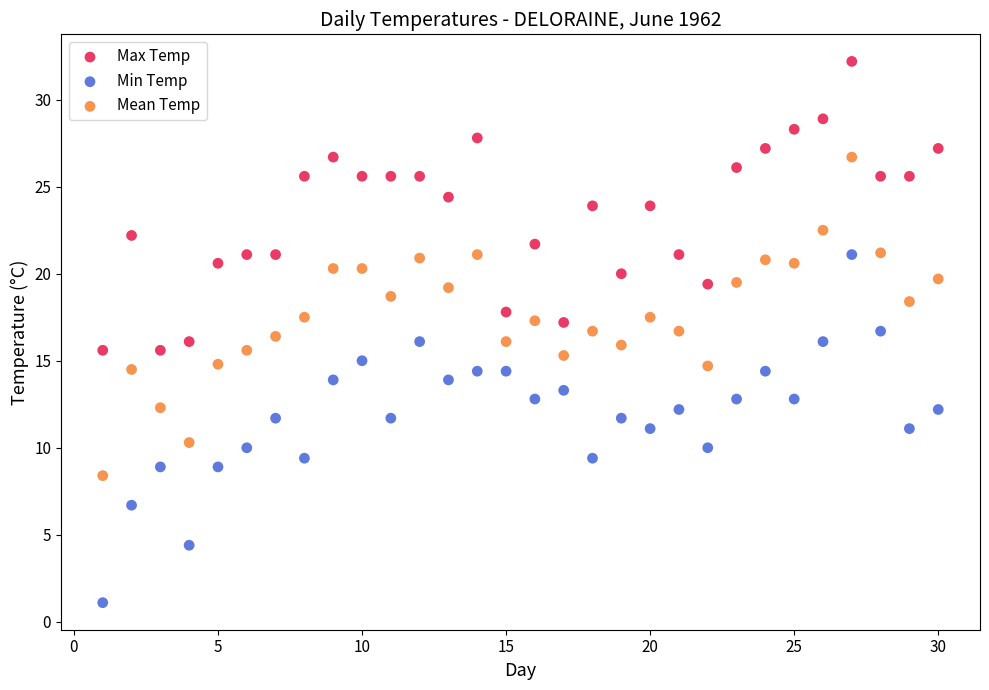

Which series contains the highest Y value?

Max Temp